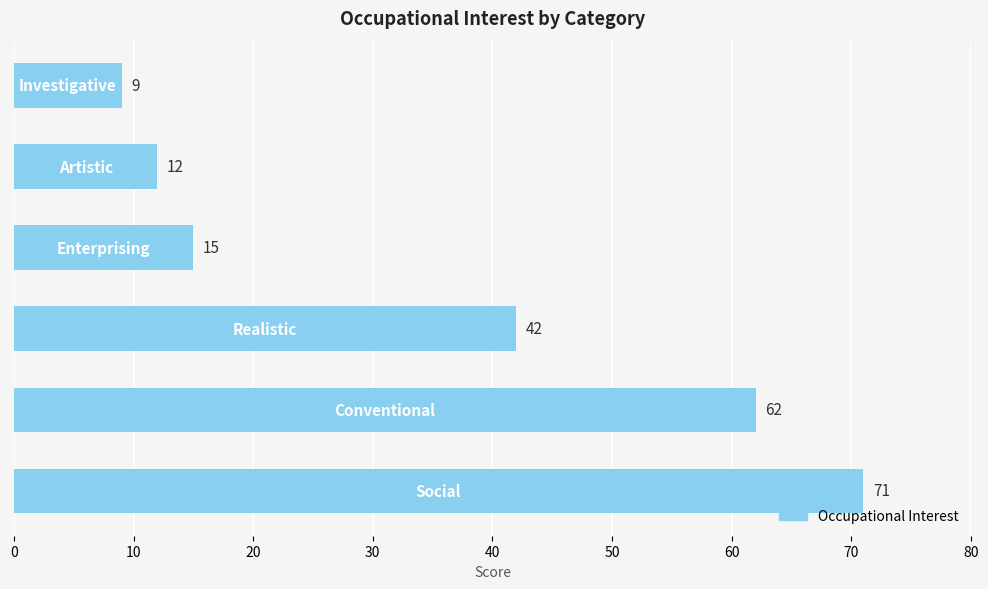

What is the sum of all values?

211